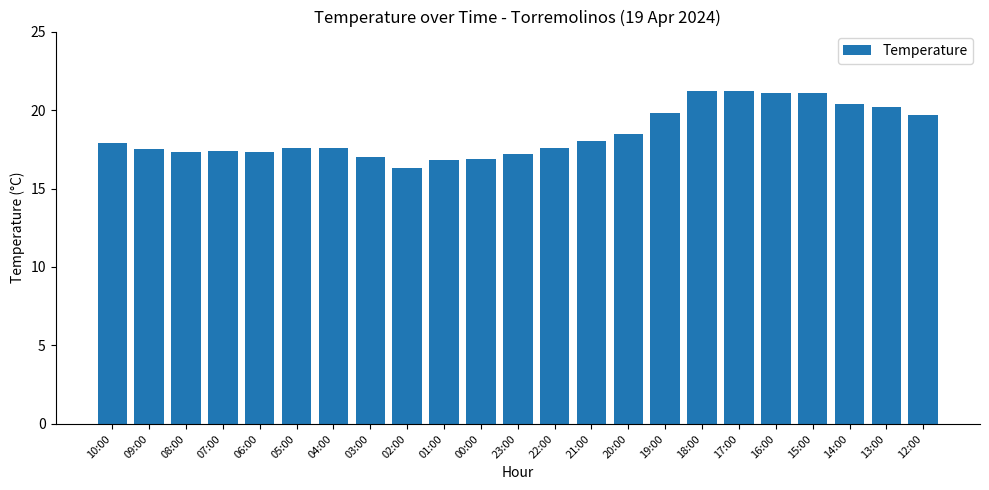

What is the maximum value shown in the chart?

21.2